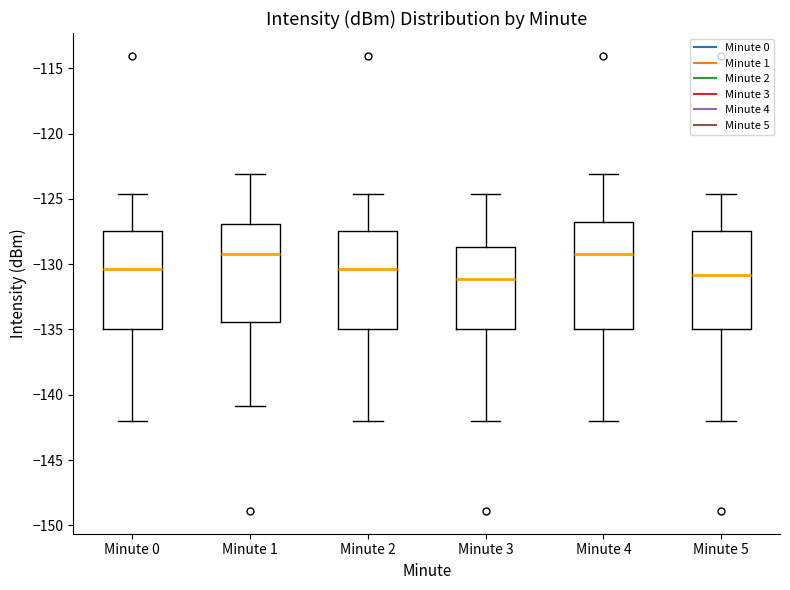

Where is the lower edge of the box for Minute 0 on the y-axis? The values are not printed on the chart, so give them approximately, as read against the axis.

-135.0